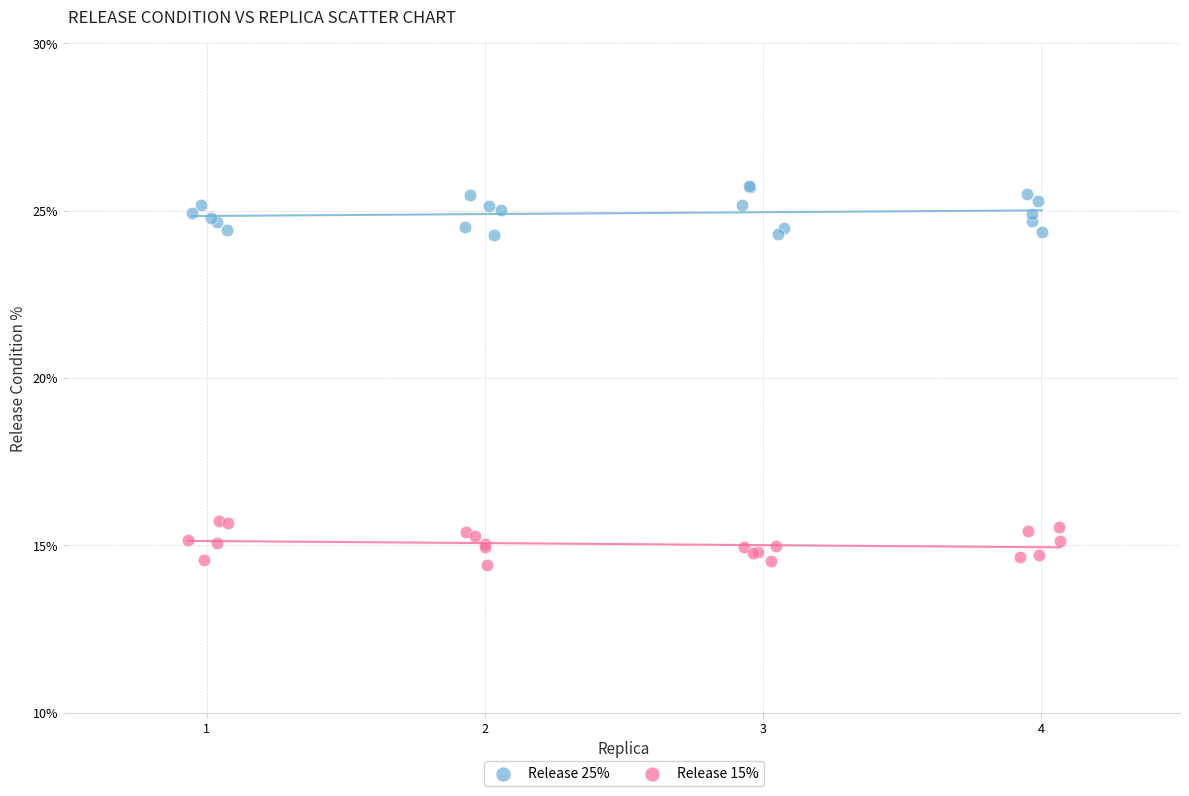

Which series contains the highest Y value?

Release 25%